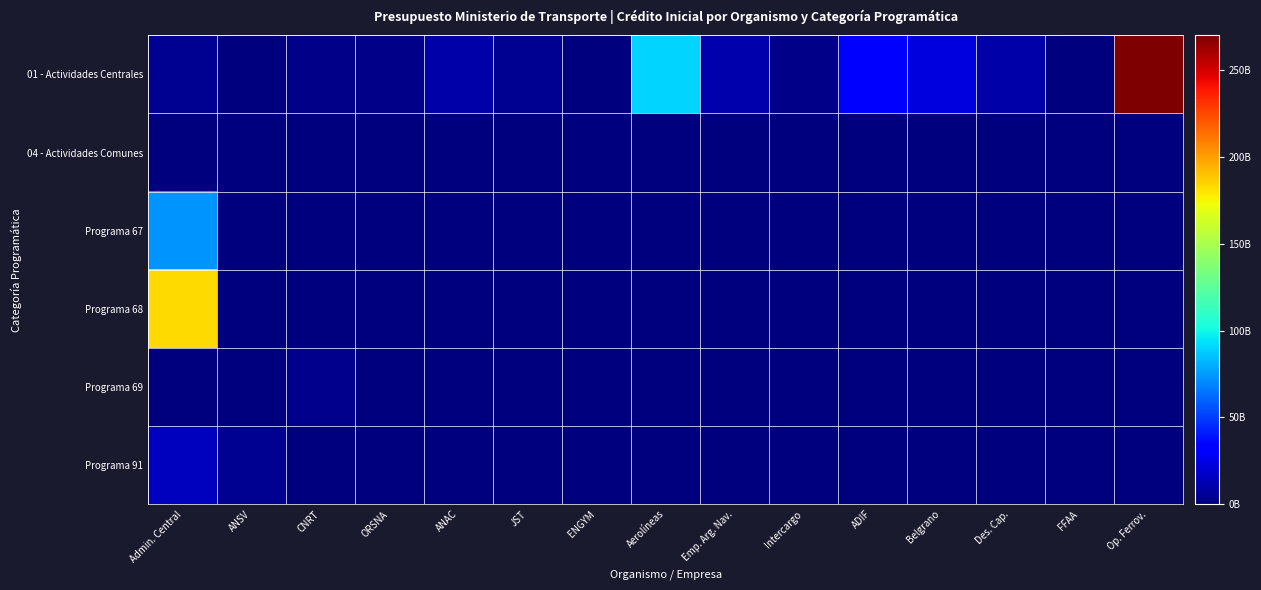

What is the total value across all series at ADIF?

33803439000